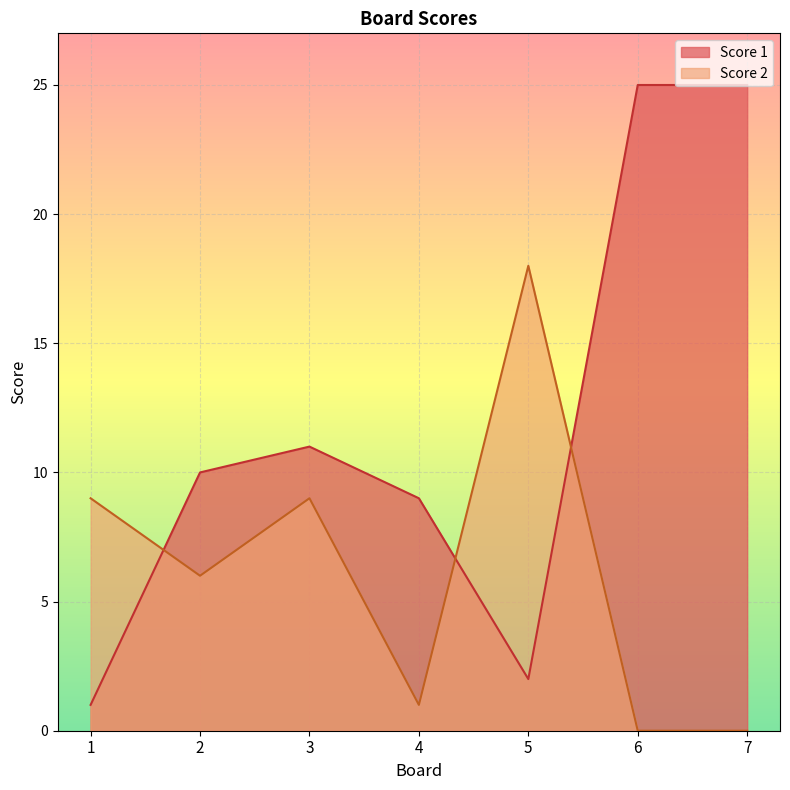

What is the difference between the maximum and minimum values in the Score 1 series?

24